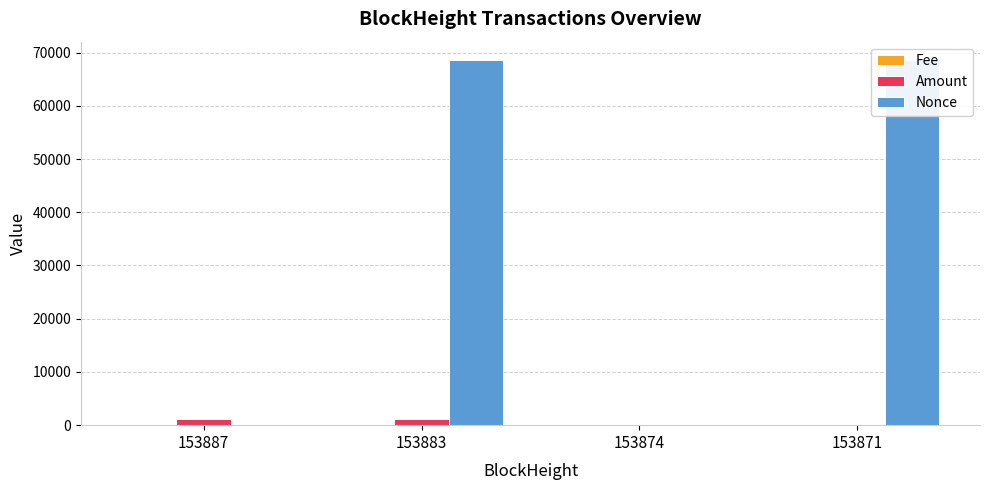

Which series has the largest total across all categories?

Nonce